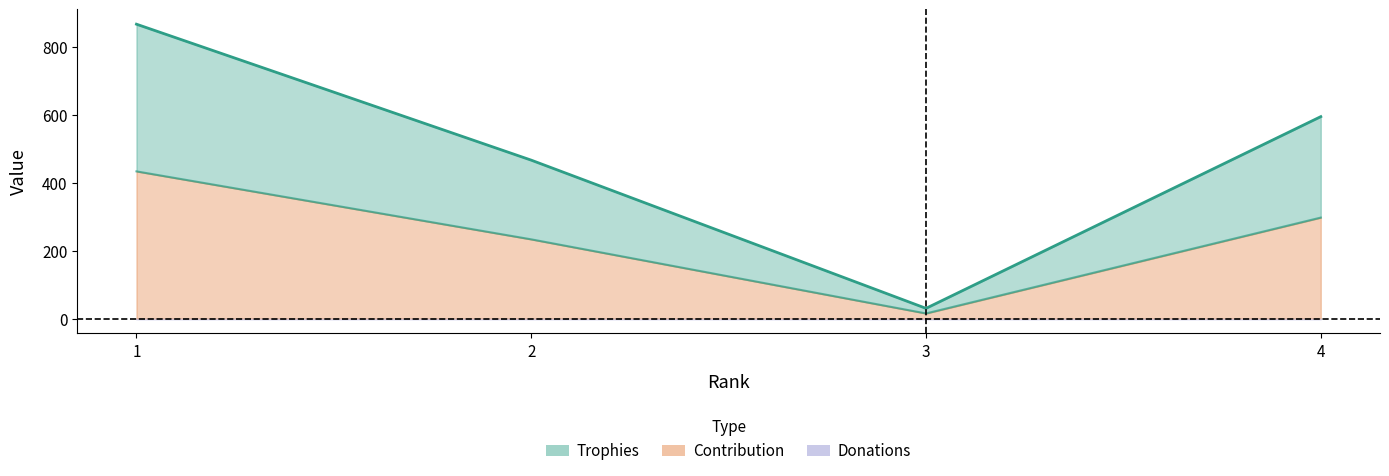

True or false: Trophies and Contribution intersect in this chart.

False